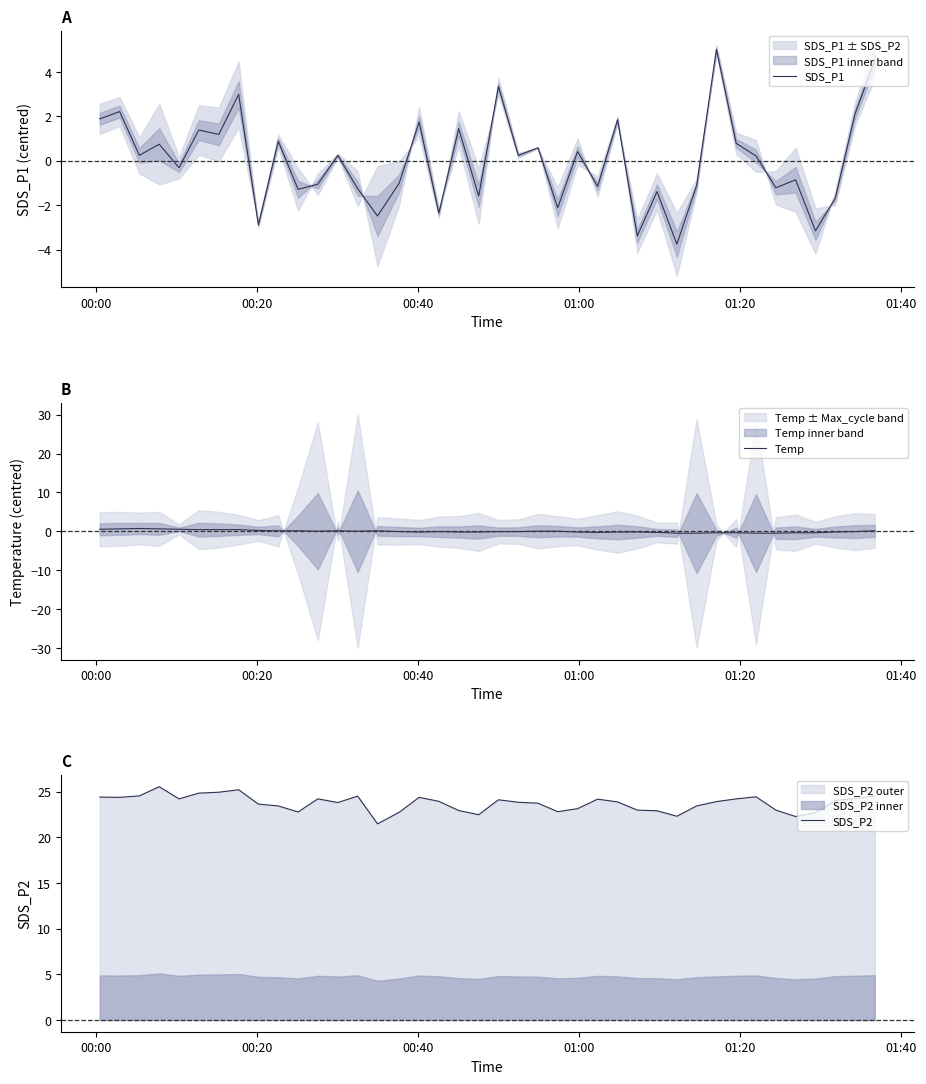

What is the highest value of the SDS_P1 series?

5.0